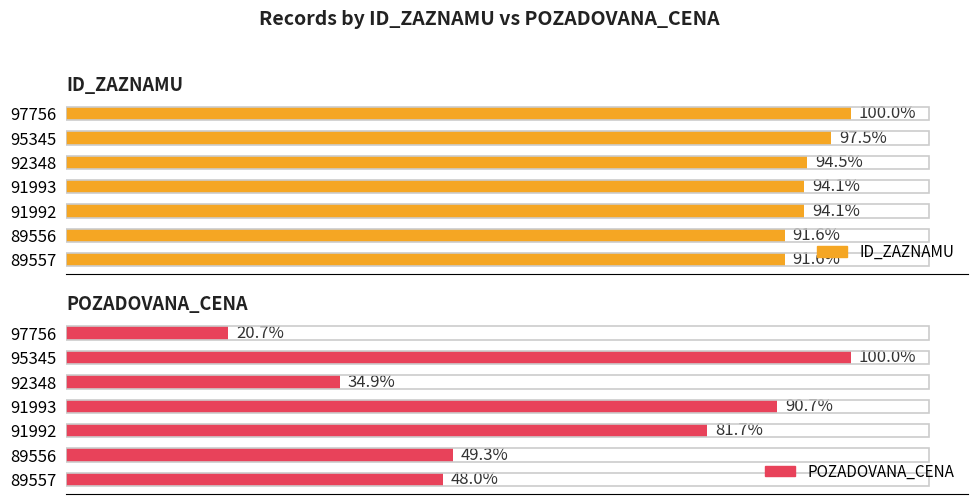

Where does the POZADOVANA_CENA series first go above 44400?

95345